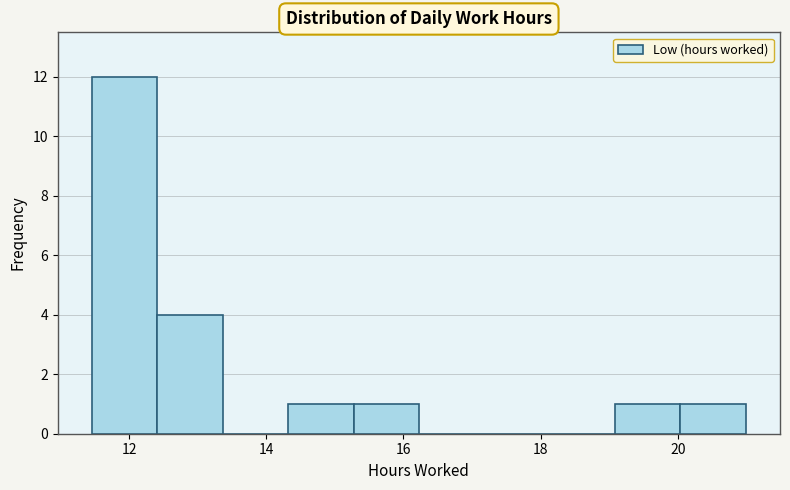

Reading left to right, list every bar in this chart as the range it spans on the x-axis followed by its height. Neither the bar edges nor the heights are printed on the chart, so give them approximately, as read against the axes.

11.4 to 12.4: 12
12.4 to 13.4: 4
13.4 to 14.4: 0
14.4 to 15.2: 1
15.2 to 16.2: 1
16.2 to 17.2: 0
17.2 to 18.2: 0
18.2 to 19.0: 0
19.0 to 20.0: 1
20.0 to 21.0: 1